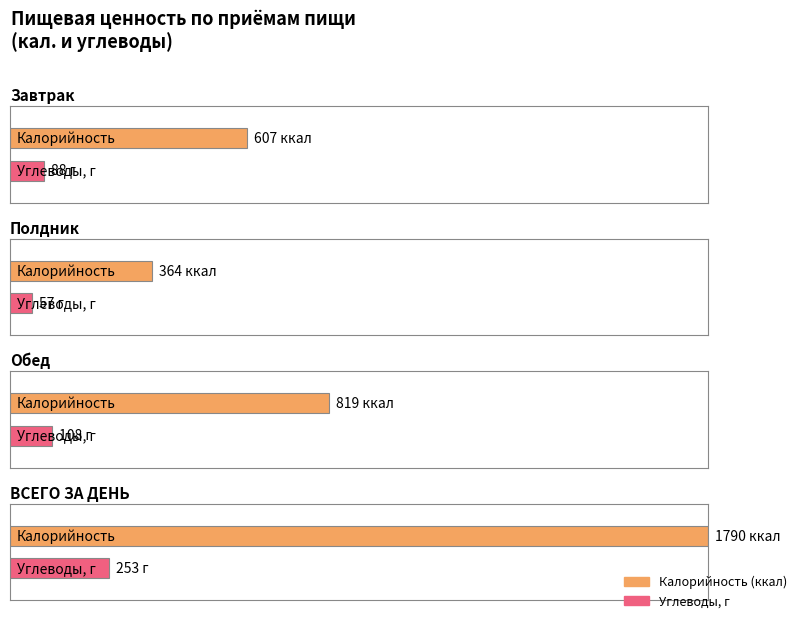

True or false: Жиры, г has a value of 34 at Завтрак.

False